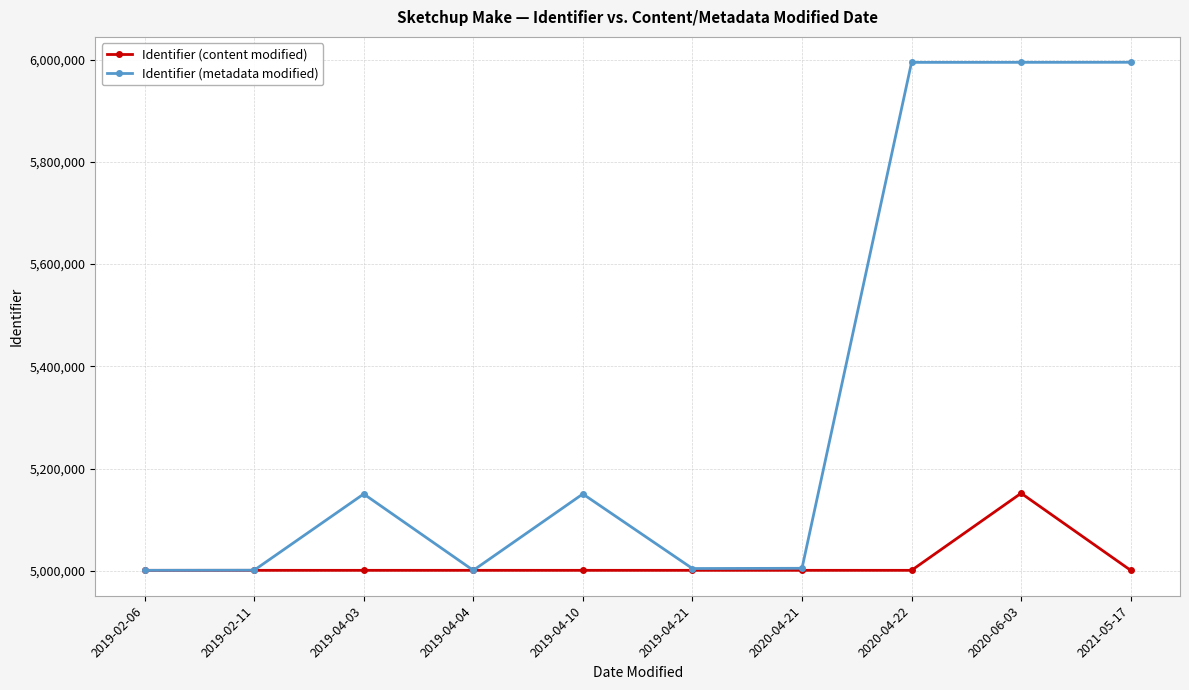

What is the label of the 9th point from the left?

2020-06-03